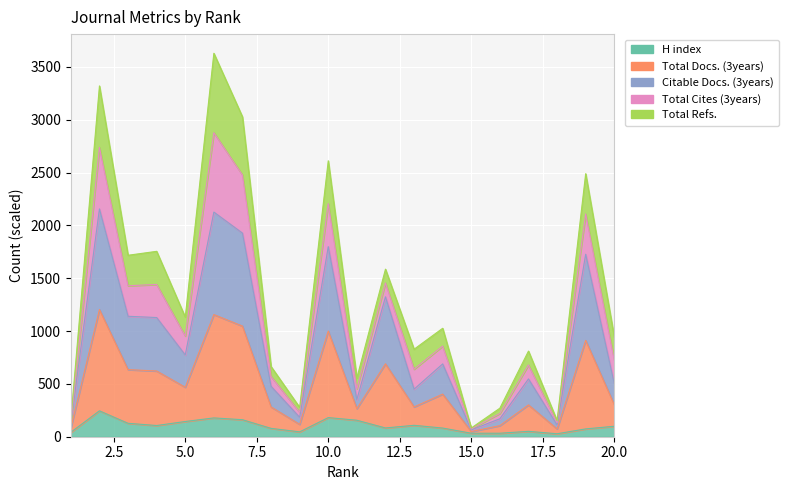

What value does the Total Docs. (3years) series have at 15?

65